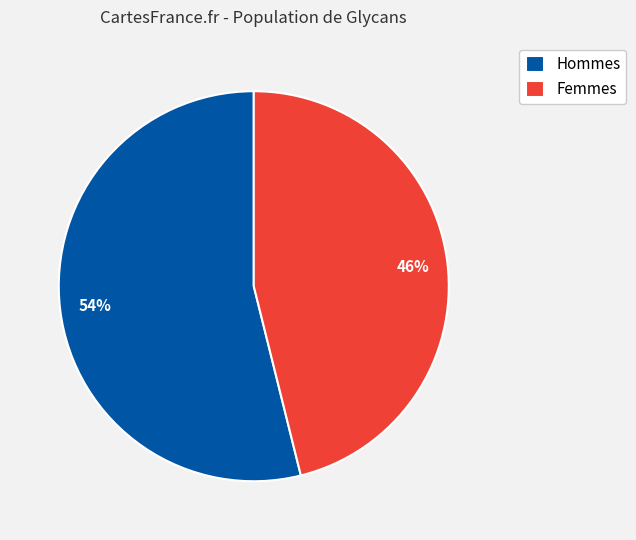

To the nearest percent, what portion does Hommes represent?

54%